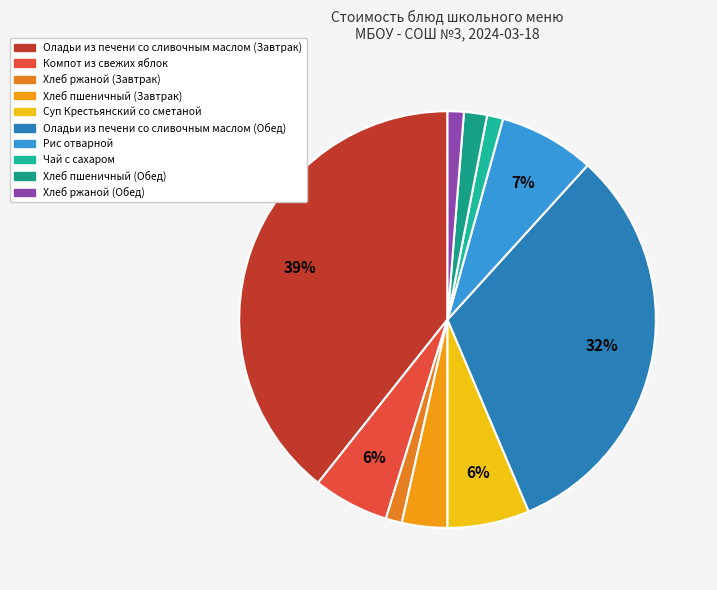

To the nearest percent, what is the average slice percentage?

10%